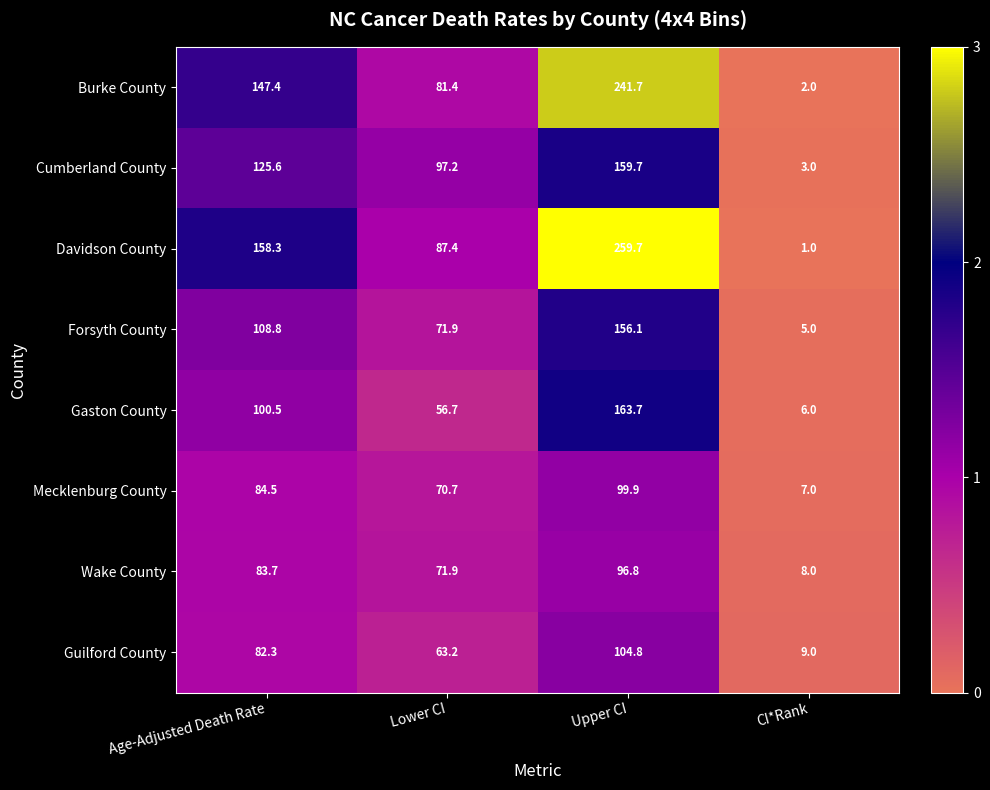

Is the value of Wake County at CI*Rank greater than the value of Burke County at Lower CI?

No